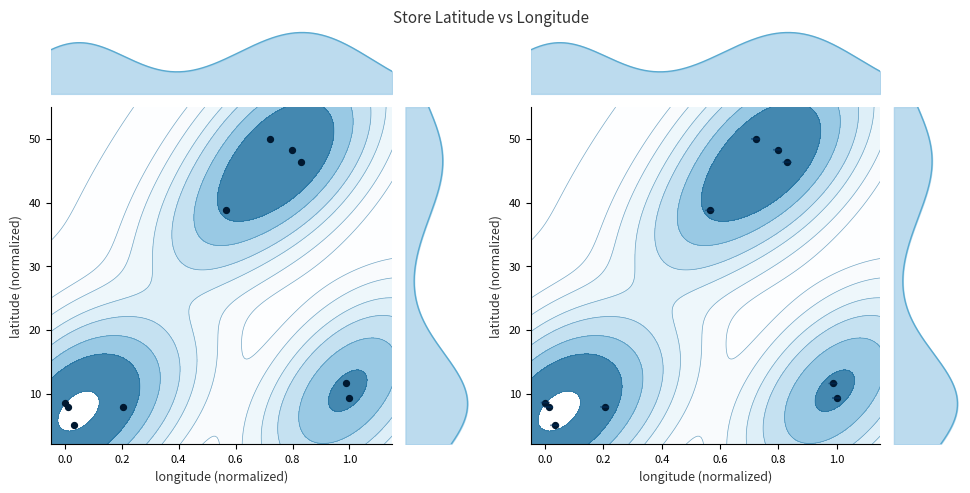

The value at 1.0 is 65.4. True or false?

False